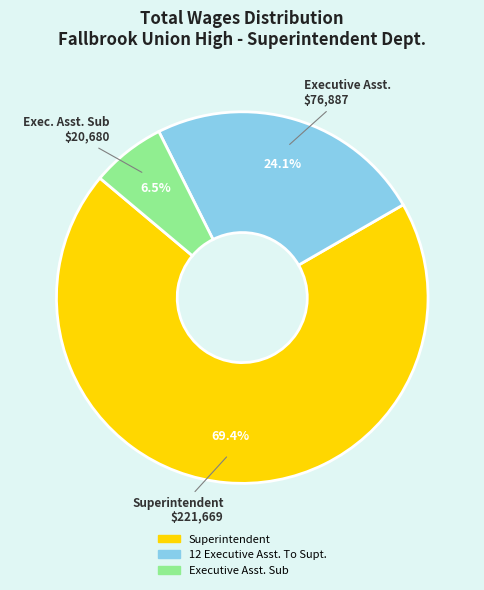

To the nearest percent, what is the average slice percentage?

33%